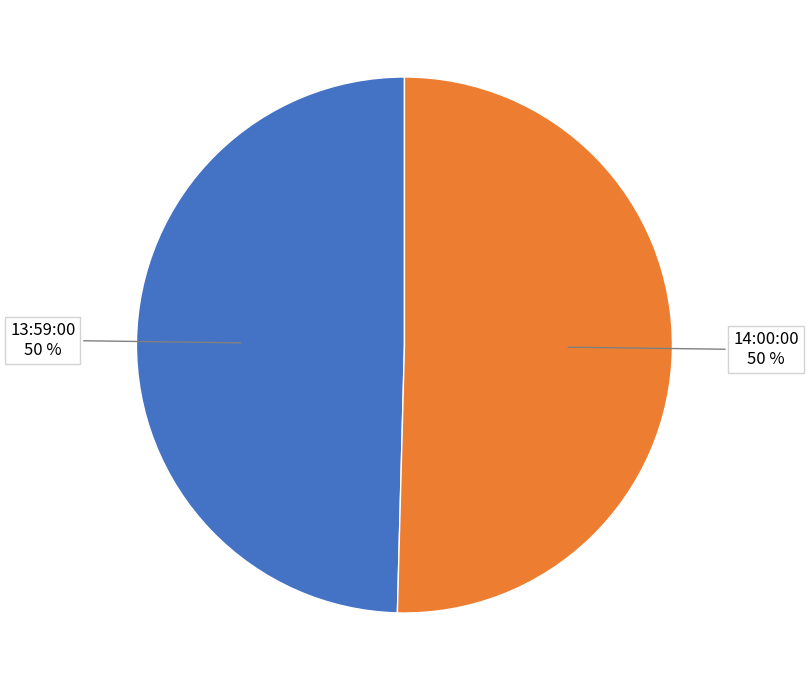

Do 14:00:00 and 13:59:00 together represent more than half of the pie?

Yes